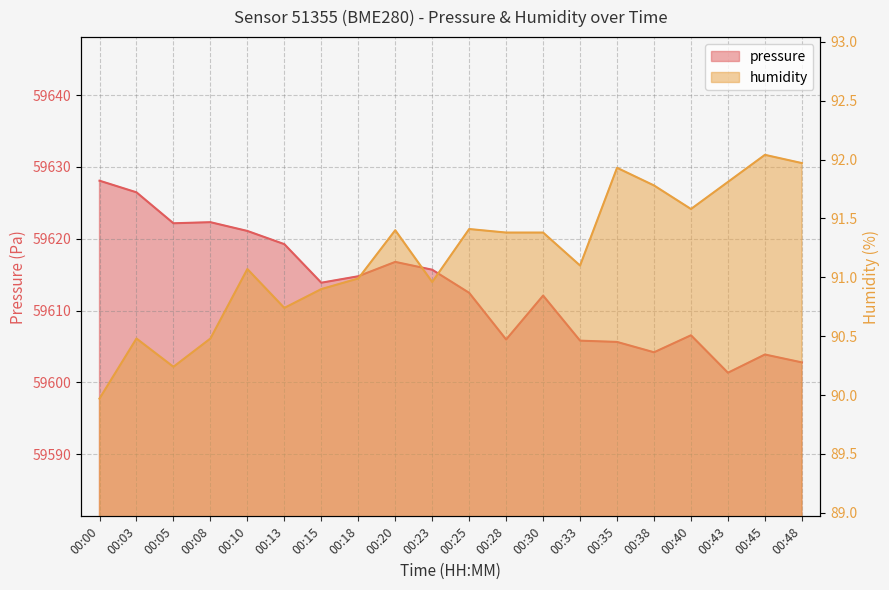

True or false: pressure and humidity intersect in this chart.

False